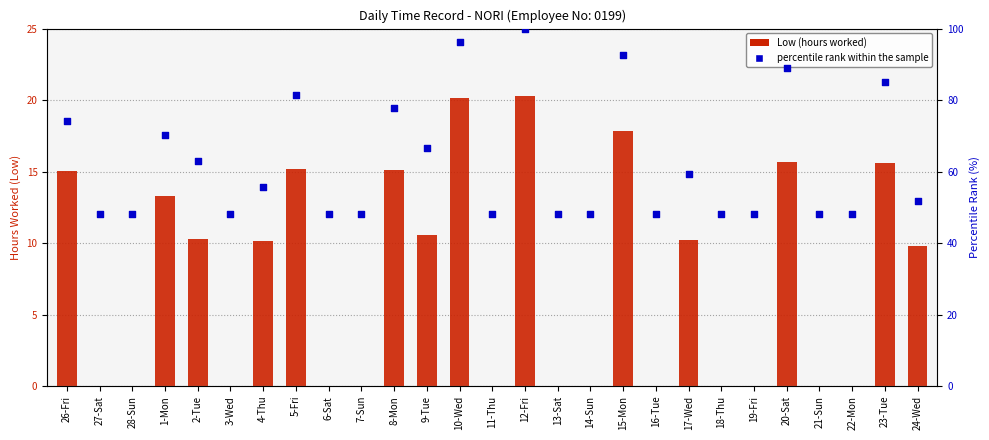

At which category is the sum across all series the highest?

12-Fri